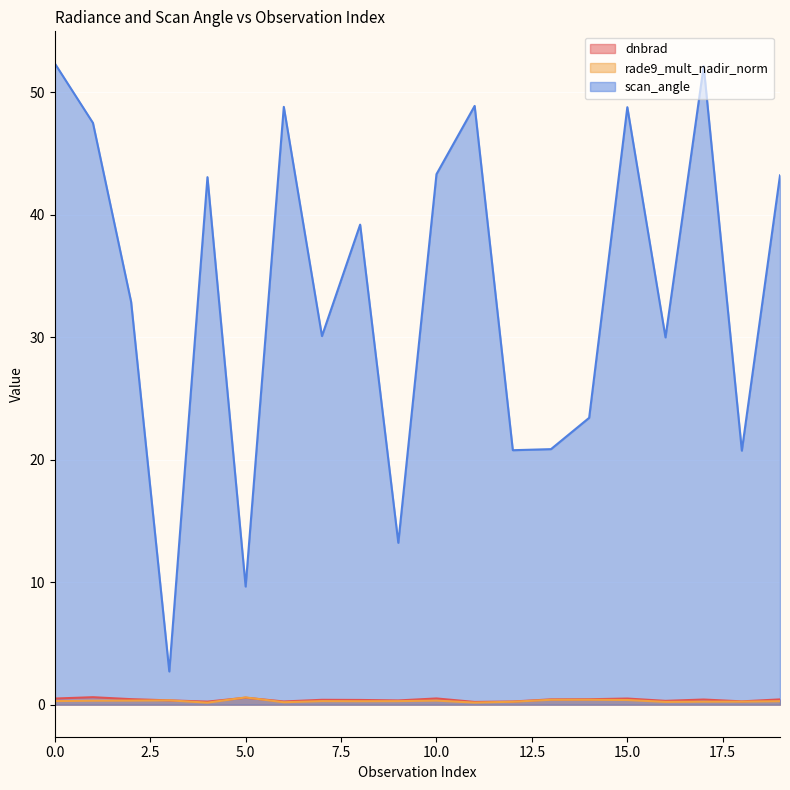

What are all the series names shown in the legend?

dnbrad, rade9_mult_nadir_norm, scan_angle